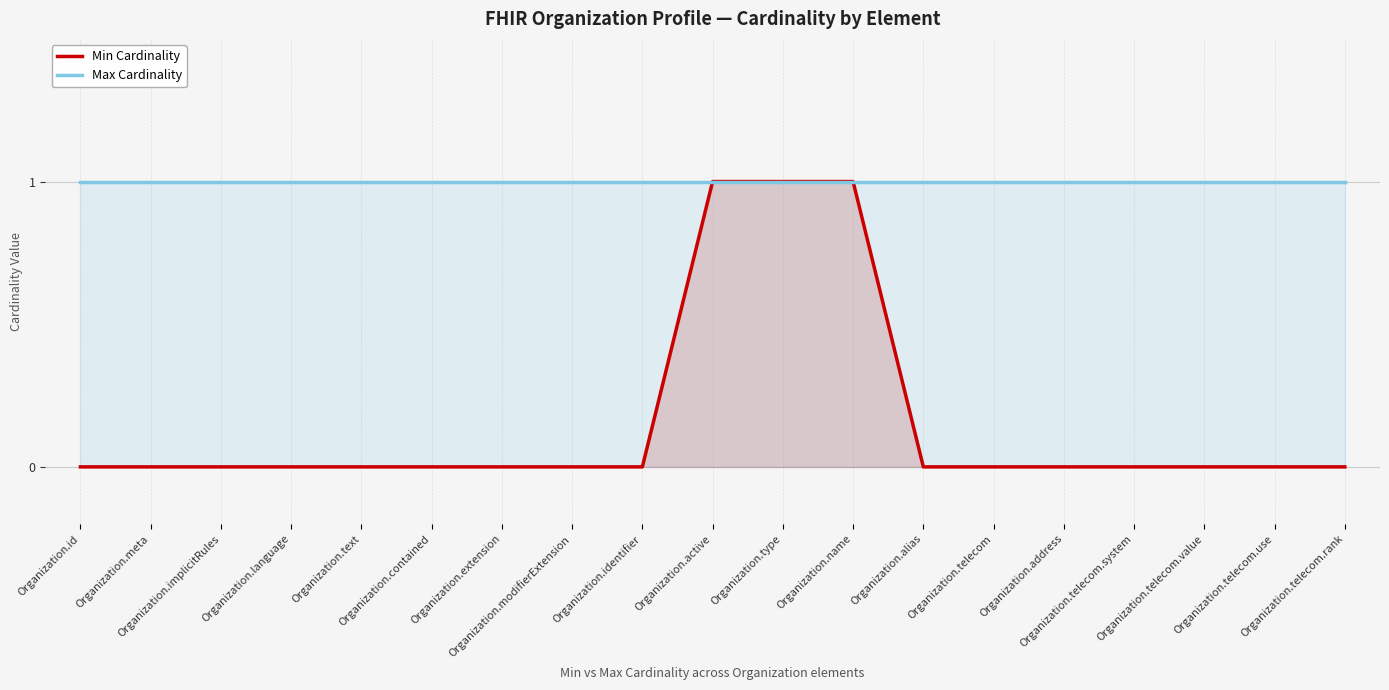

At which label is Min Cardinality closest to 0?

Organization.id